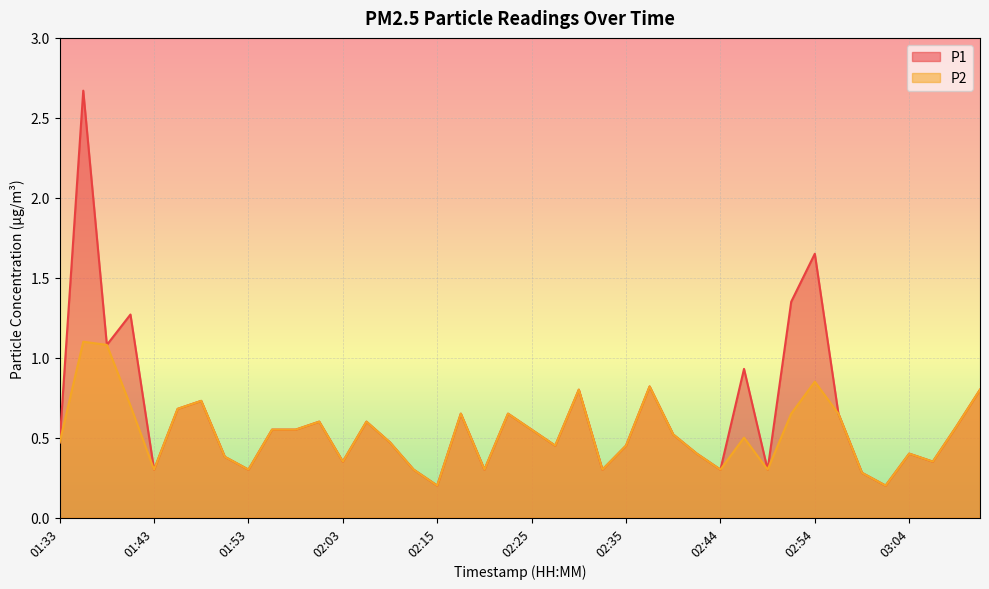

What is the difference between the P2 values at 01:41 and 03:09?

0.1